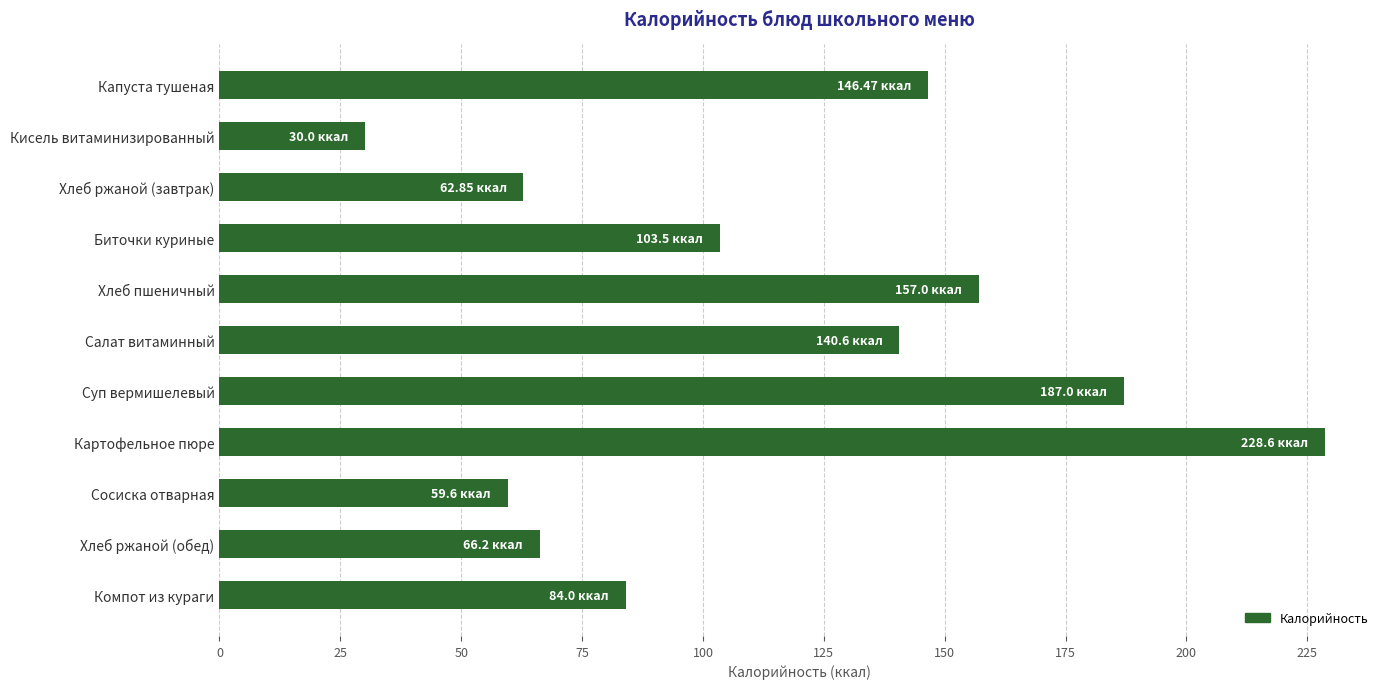

Rank the categories by value from lowest to highest.

Кисель витаминизированный, Сосиска отварная, Хлеб ржаной (завтрак), Хлеб ржаной (обед), Компот из кураги, Биточки куриные, Салат витаминный, Капуста тушеная, Хлеб пшеничный, Суп вермишелевый, Картофельное пюре